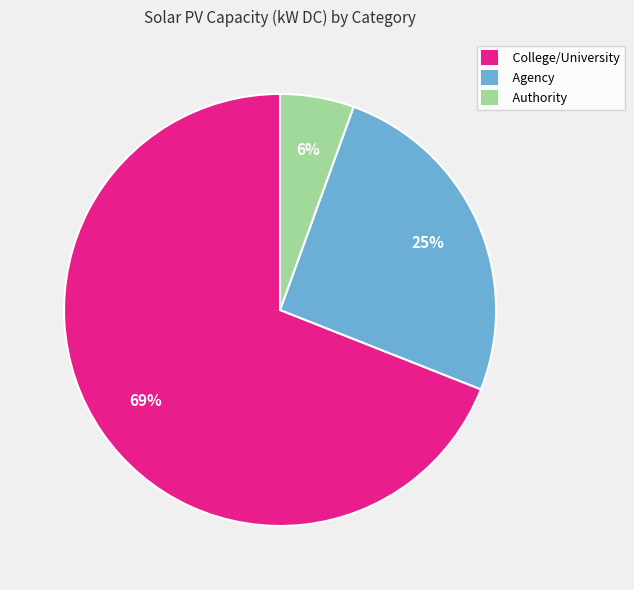

To the nearest percent, what percentage of the pie is Agency?

25%